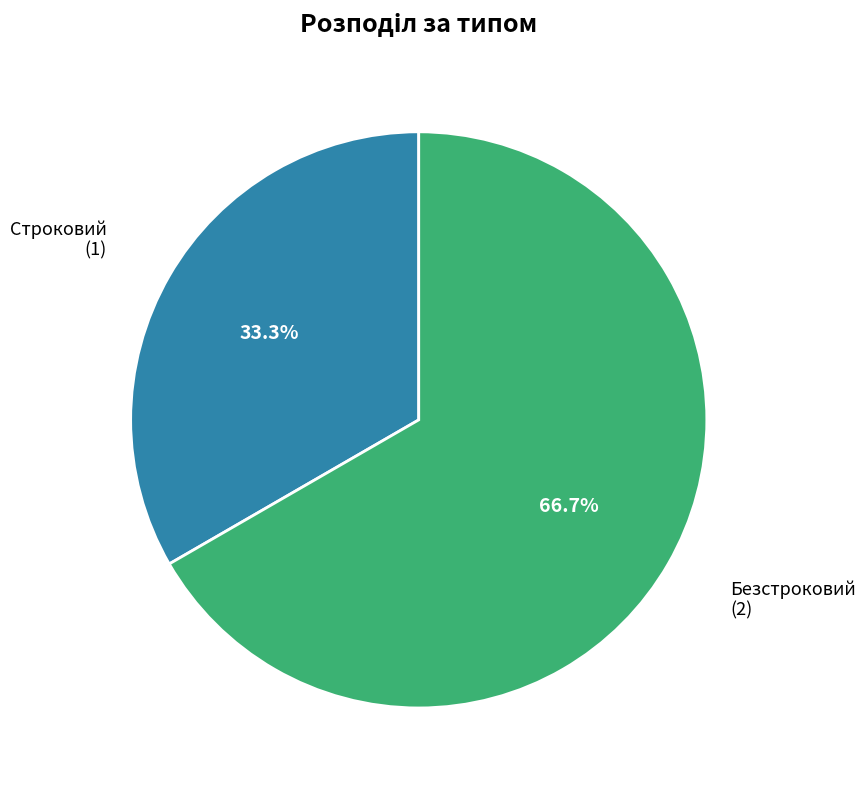

What portion of the pie excludes Безстроковий?

33.3%